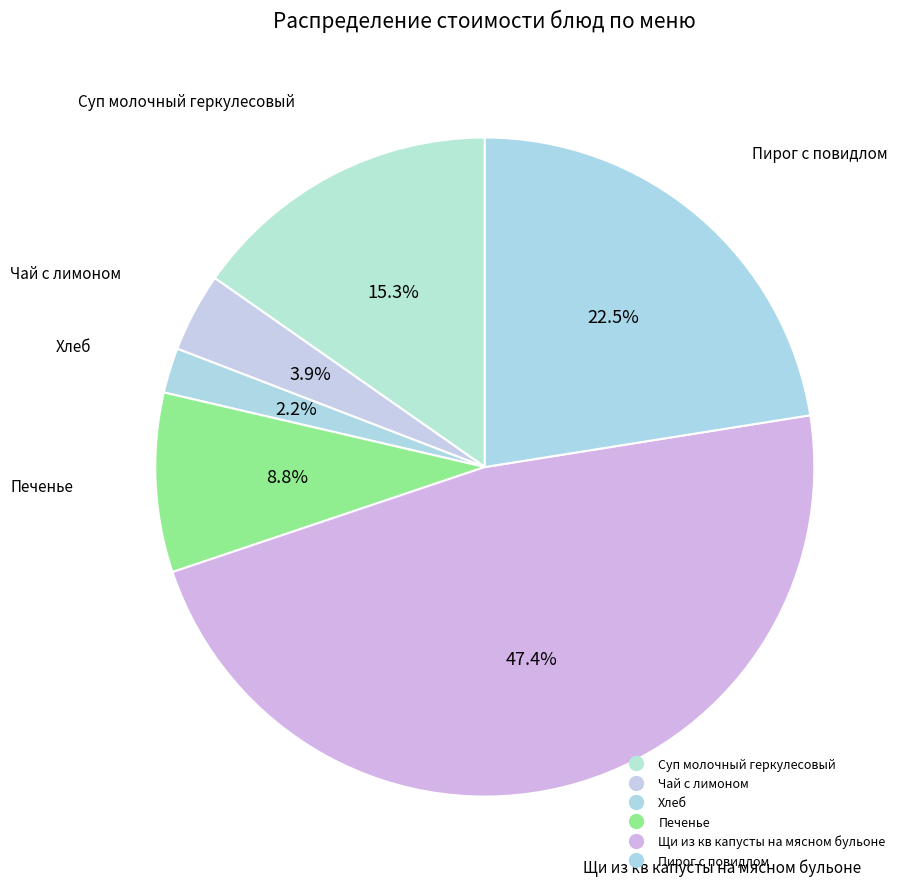

What is the ratio of the value at Печенье to the value at Щи из кв капусты на мясном бульоне?

0.2